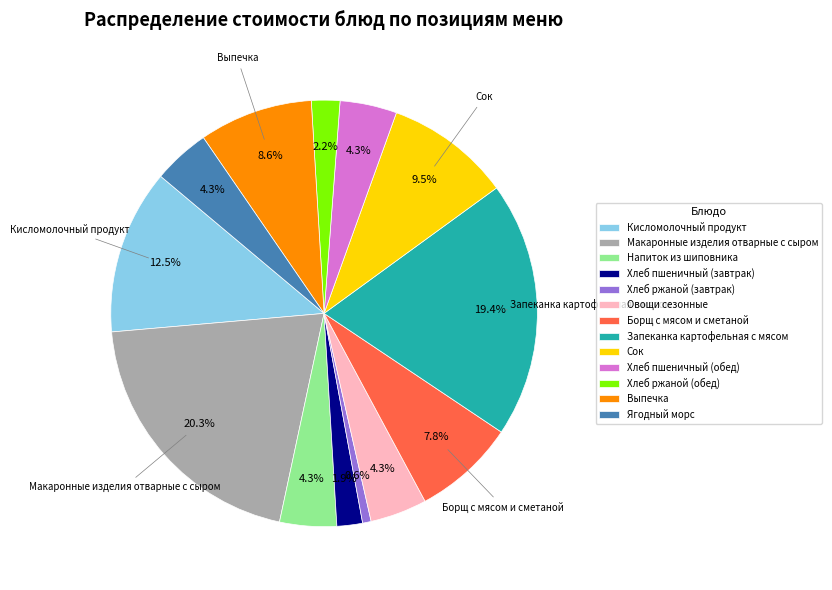

What is the ratio of the value at Выпечка to the value at Борщ с мясом и сметаной?

1.1